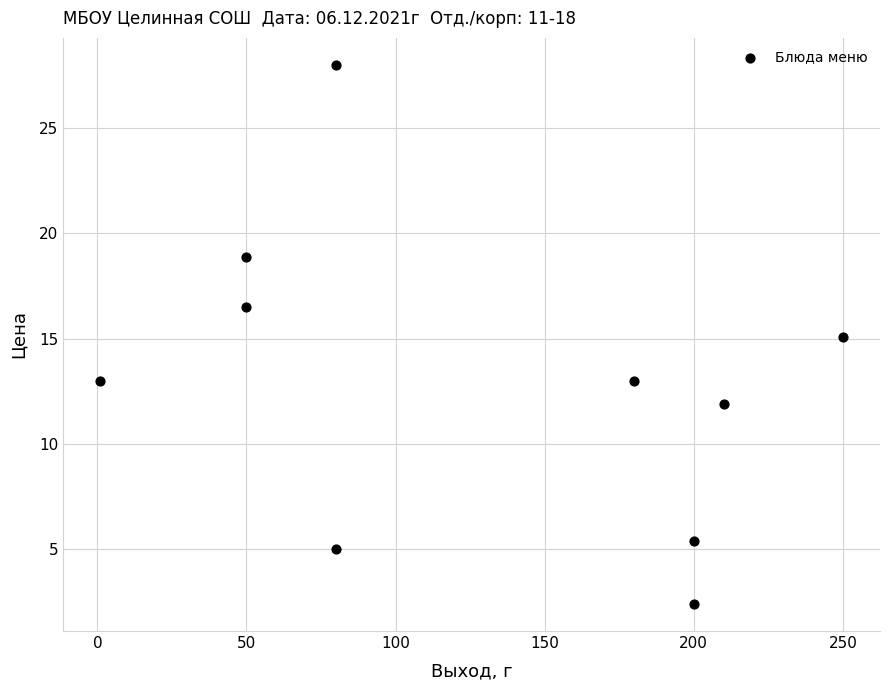

What is the range of Y values (max minus min)?

25.6